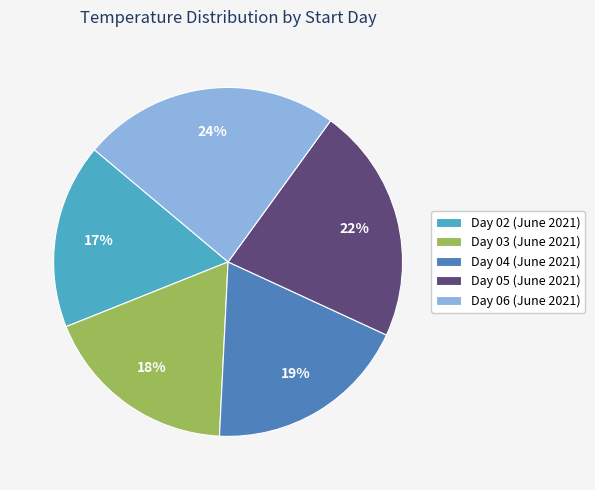

Which slice is the largest?

Day 06 (June 2021)